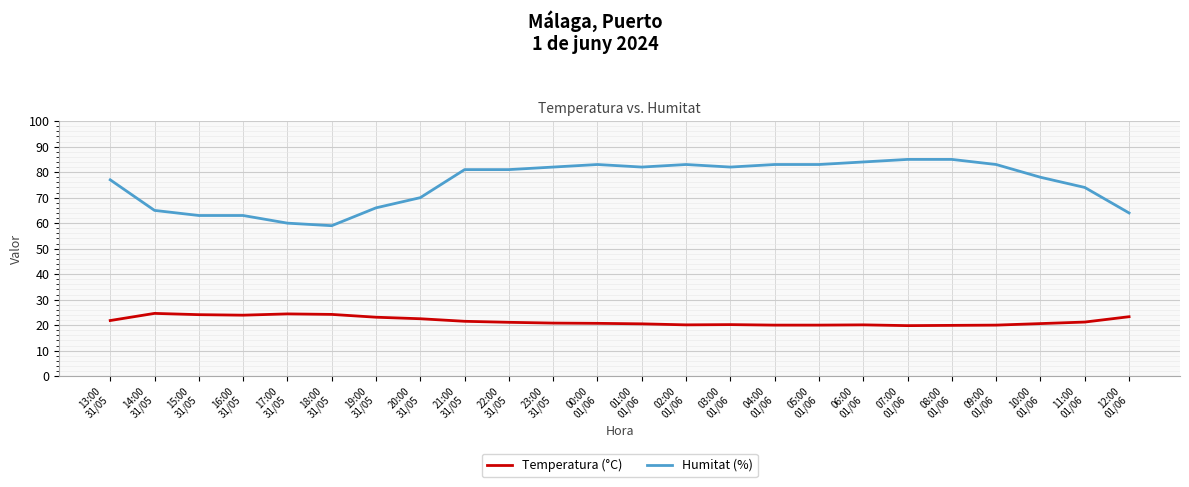

The Humitat (%) series shows 85.0 at 07:00
01/06. True or false?

True